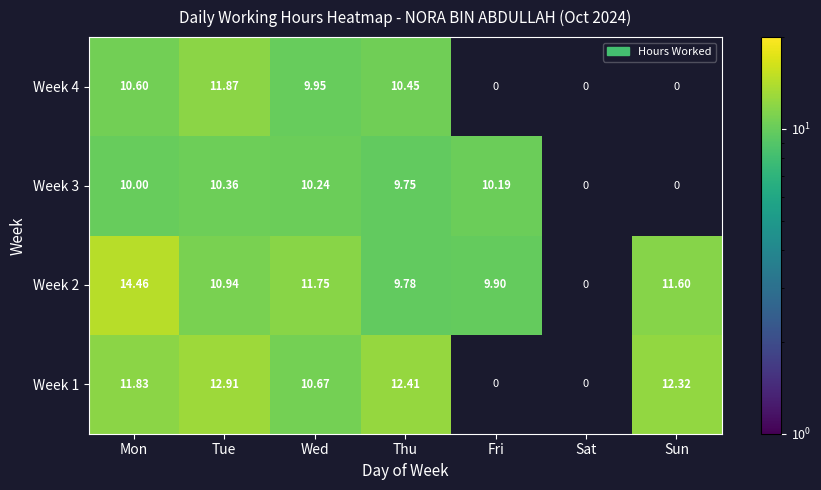

Is the value of Week 4 at Tue greater than the value of Week 2 at Sun?

Yes